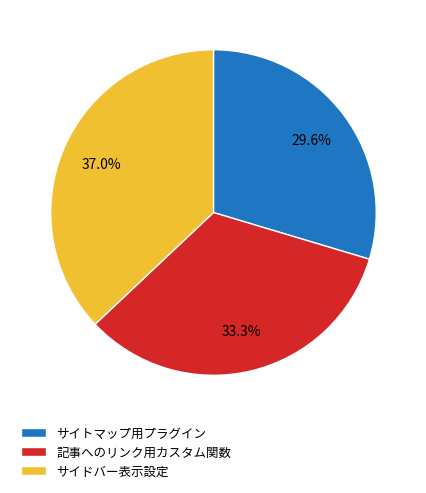

Do サイドバー表示設定 and 記事へのリンク用カスタム関数 together represent more than half of the pie?

Yes